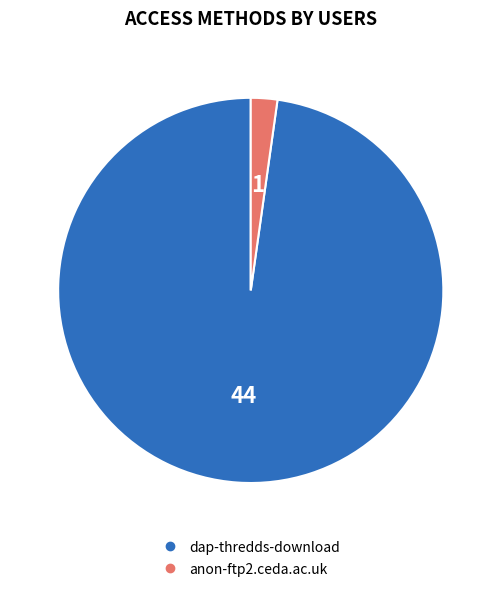

Which slice represents more than half of the pie?

dap-thredds-download